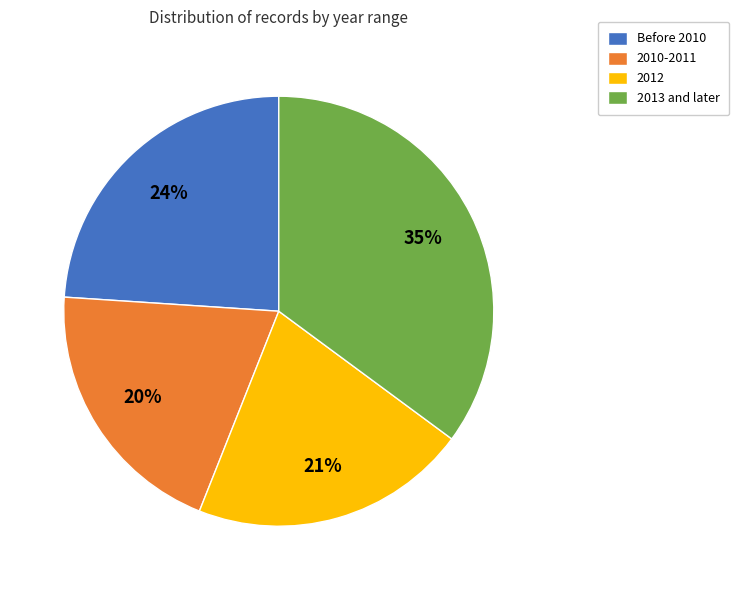

Is the sum of 2010-2011 and Before 2010 greater than half?

No